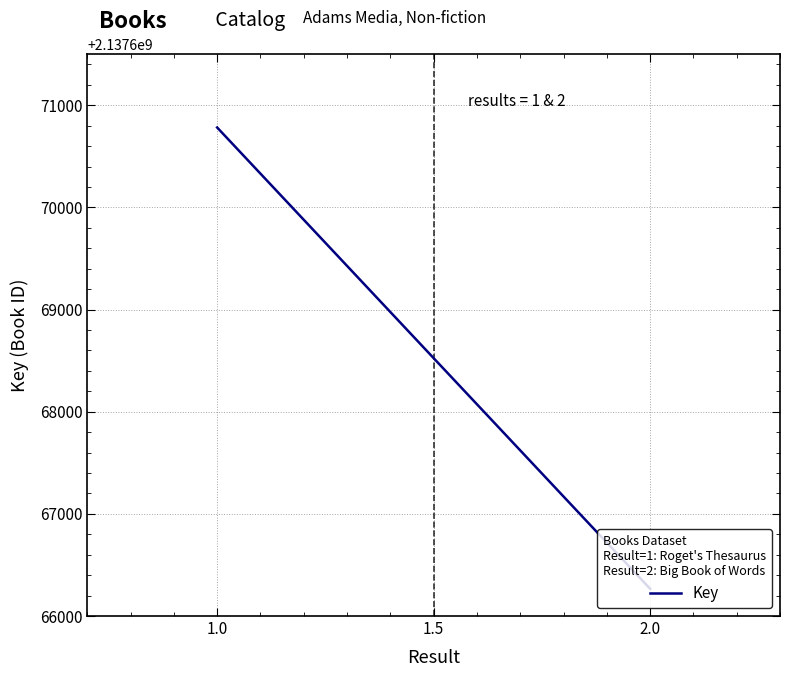

What is the average value?

2137668524